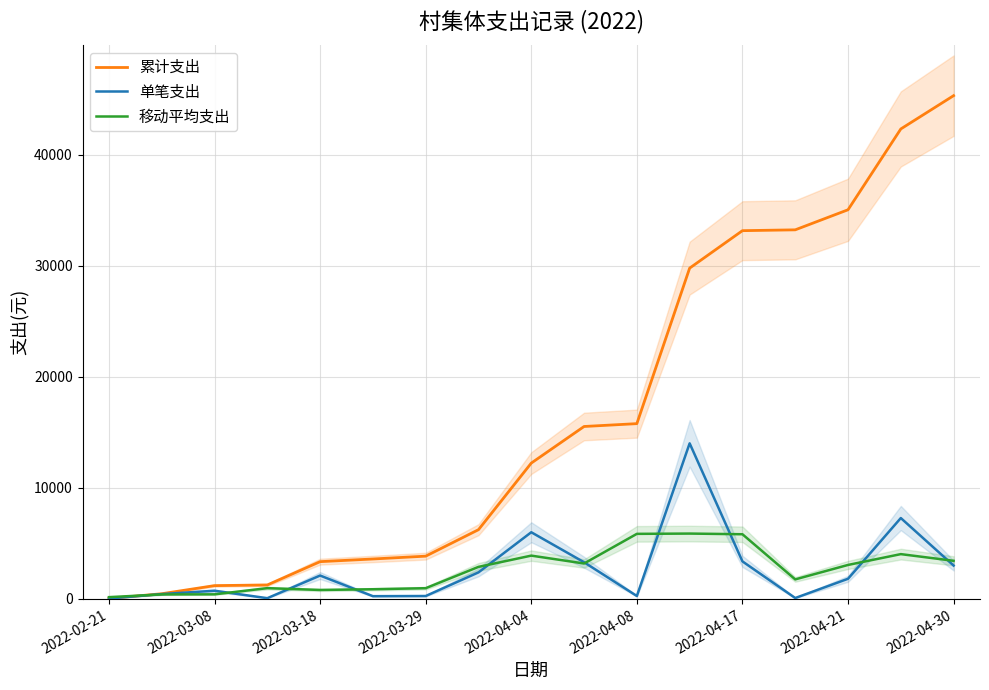

Read the 累计支出 value at 2022-04-21.

35053.1